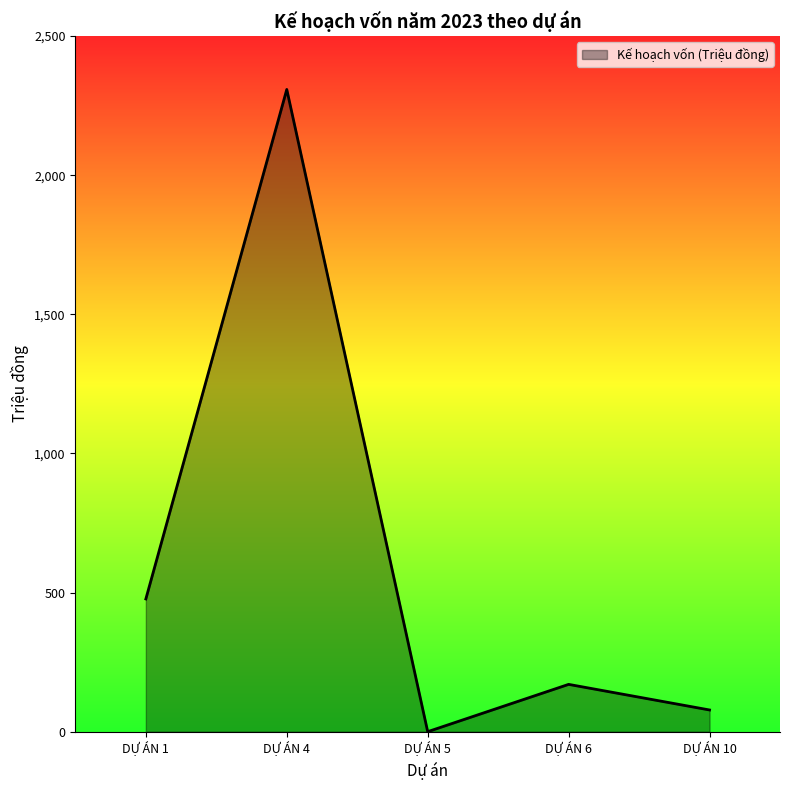

Reading right to left, transcribe all the data shown in this chart.

78	170	0	2308	477